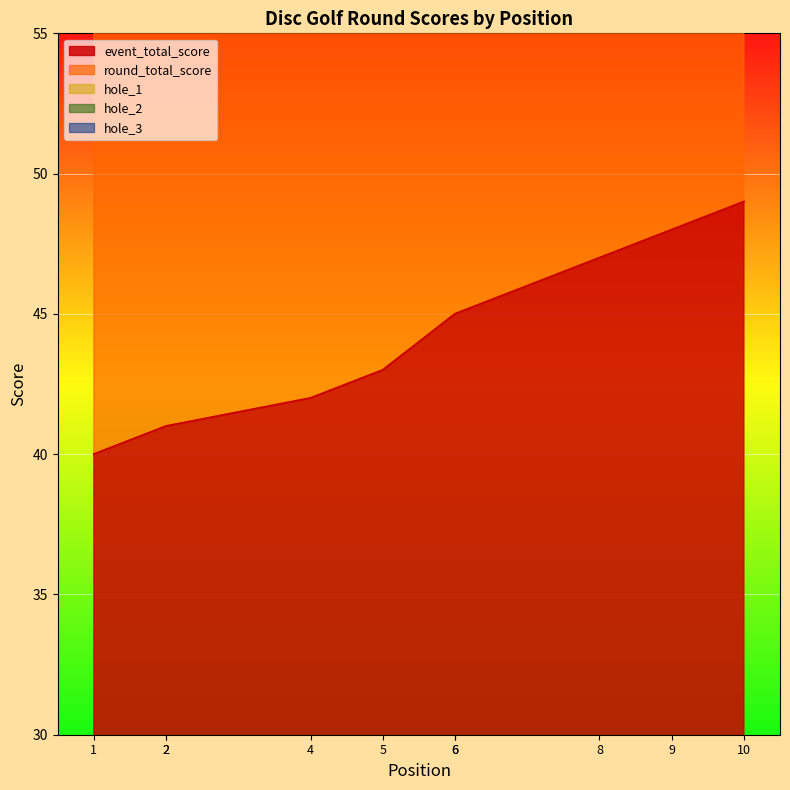

What is the value of the hole_2 point at the 2nd from the left?

3